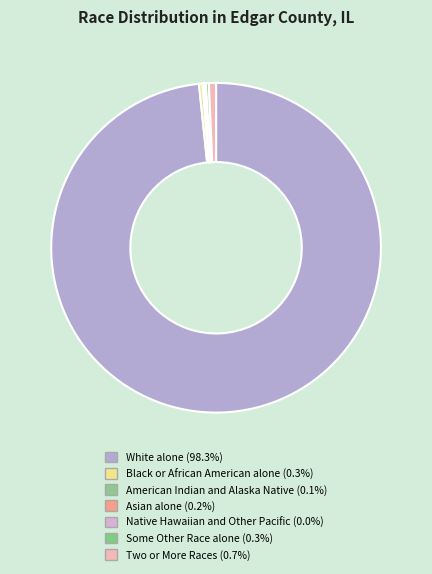

To the nearest percent, what is the average slice percentage?

14%